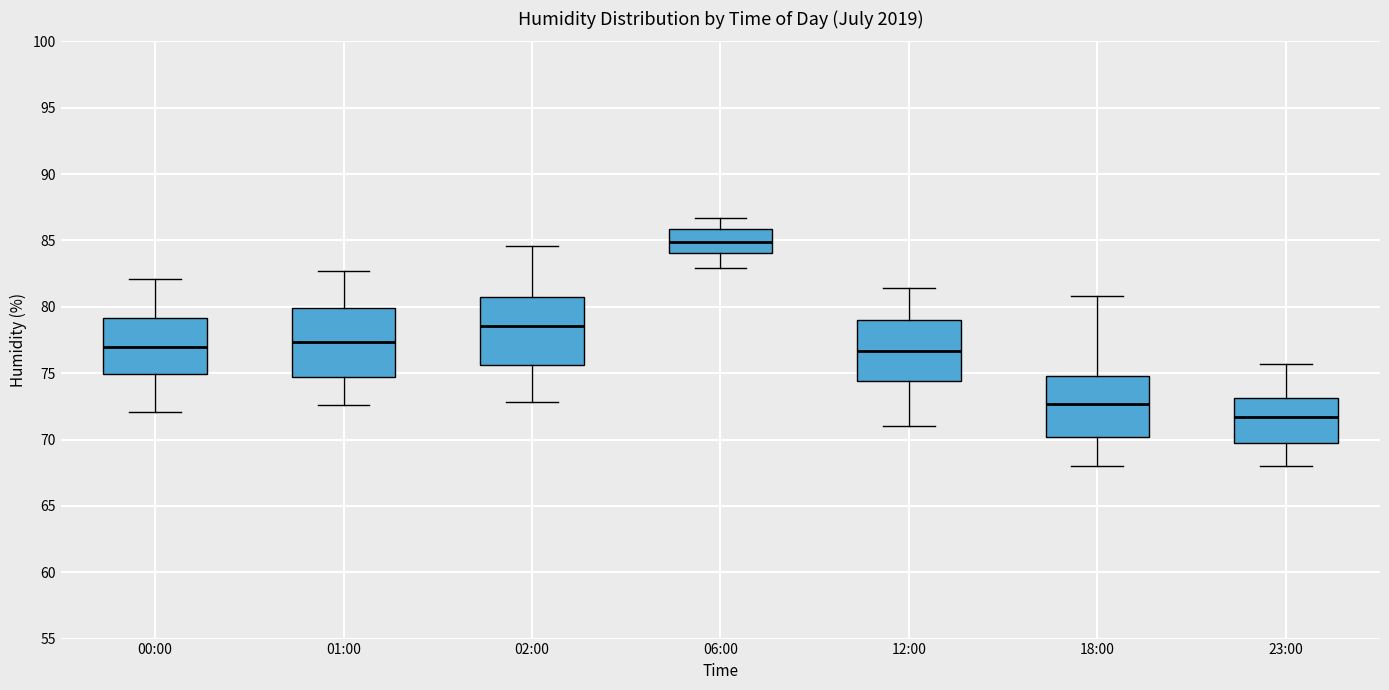

Where is the upper edge of the box for 12:00 on the y-axis? The values are not printed on the chart, so give them approximately, as read against the axis.

79.0